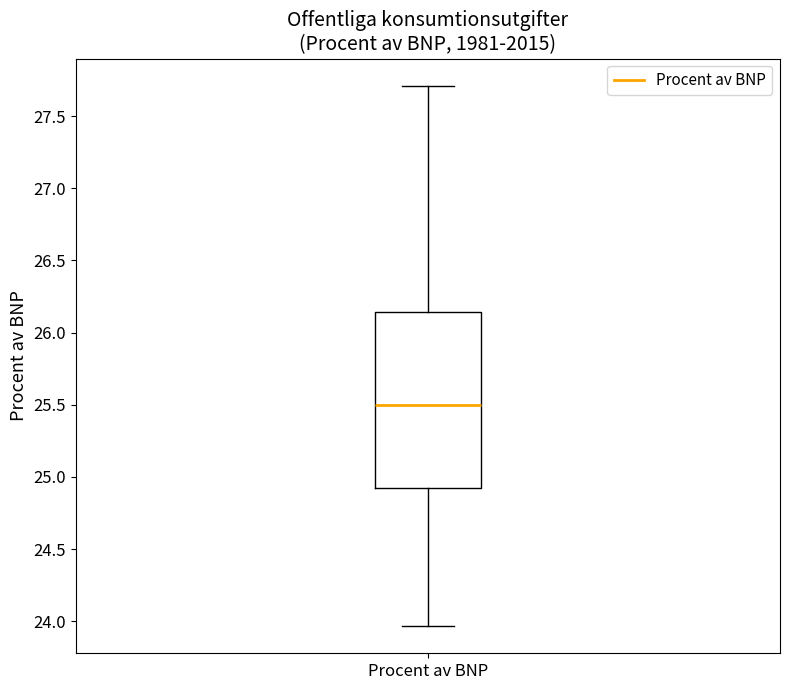

Transcribe this box plot: give where the median line is, the range the box spans, and where the two whiskers end, as read against the y-axis. The values are not printed on the chart, so give them approximately, as read against the axis.

median 25.50, box 24.90 to 26.15, whiskers 23.95 to 27.70